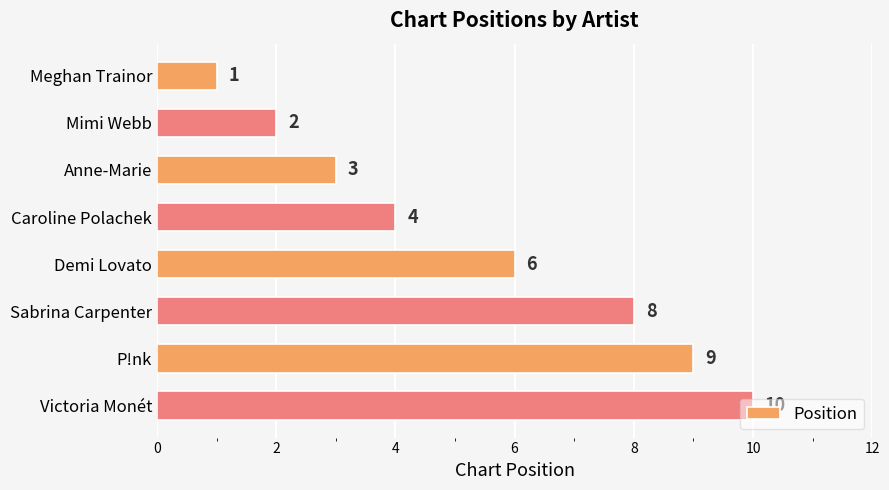

Between Sabrina Carpenter and Victoria Monét, which is larger?

Victoria Monét